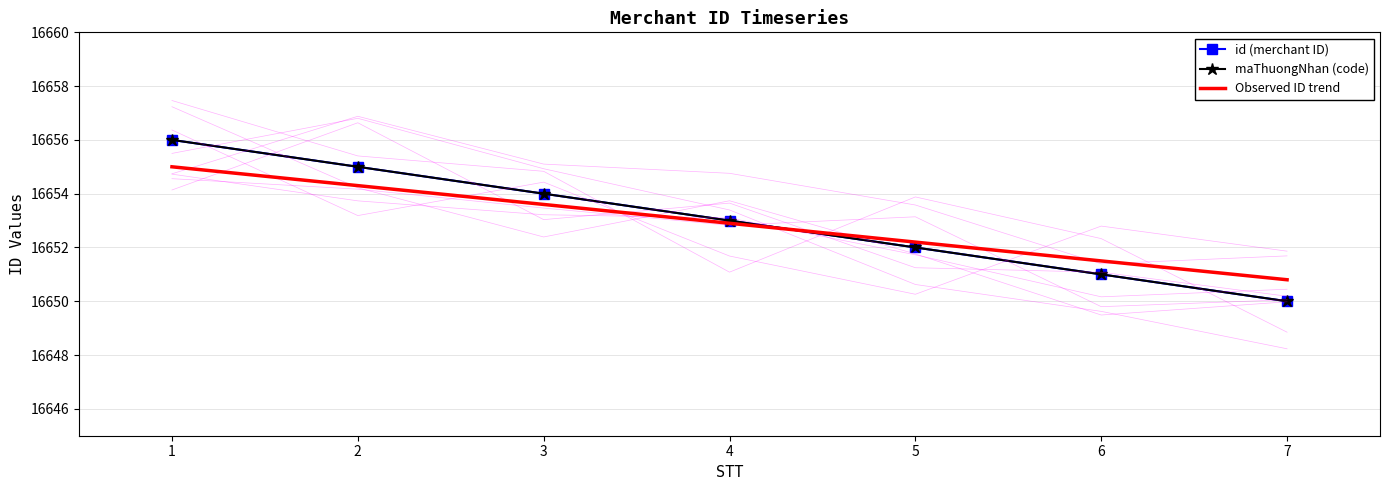

Is this an area chart (filled region under the line)?

No